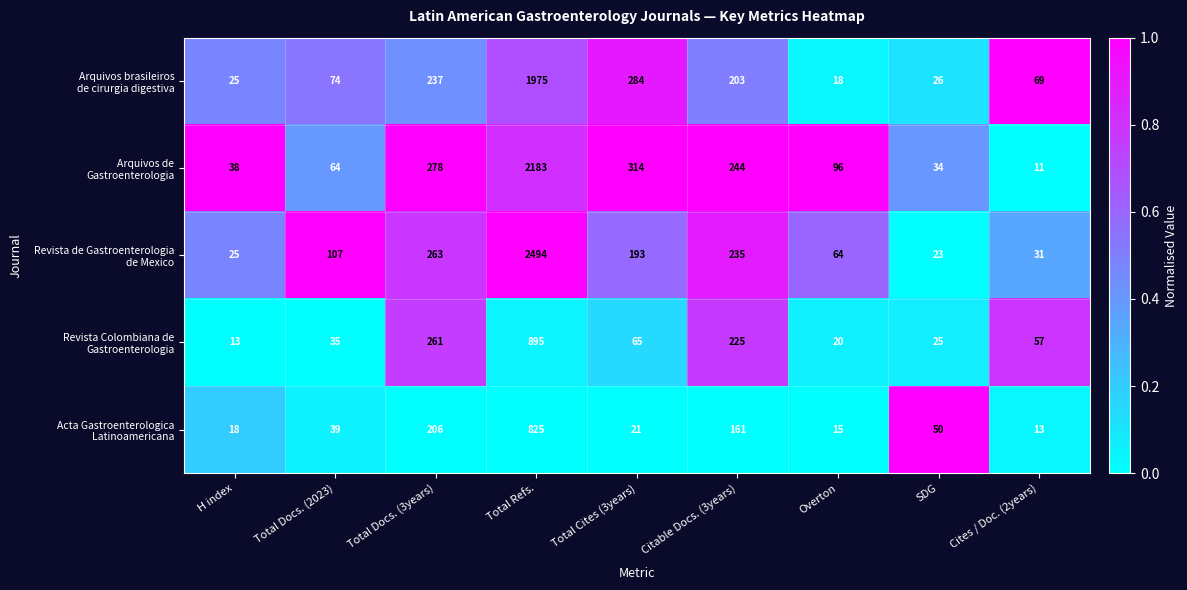

Which category has the lowest value across all series?

Cites / Doc. (2years)